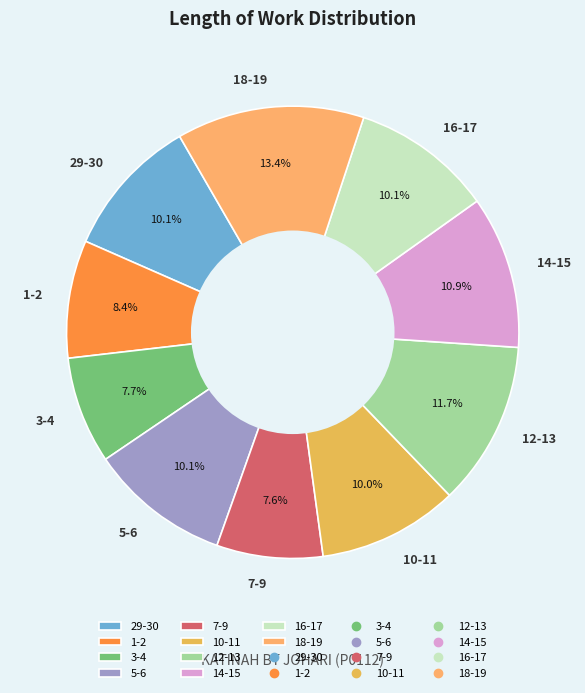

Is 7-9 the majority of the pie?

No